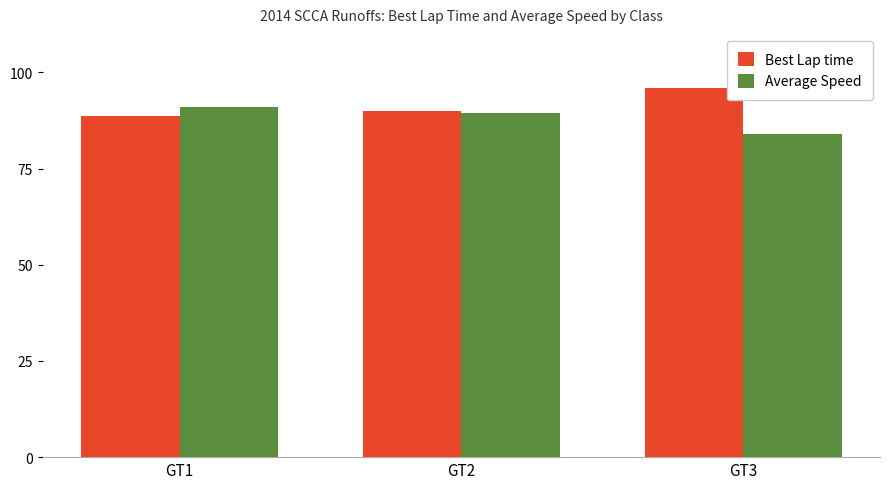

Reading left to right, what are all the values shown in this chart?

Best Lap time: GT1=88.6	GT2=90.0	GT3=96.0
Average Speed: GT1=90.9	GT2=89.6	GT3=83.9